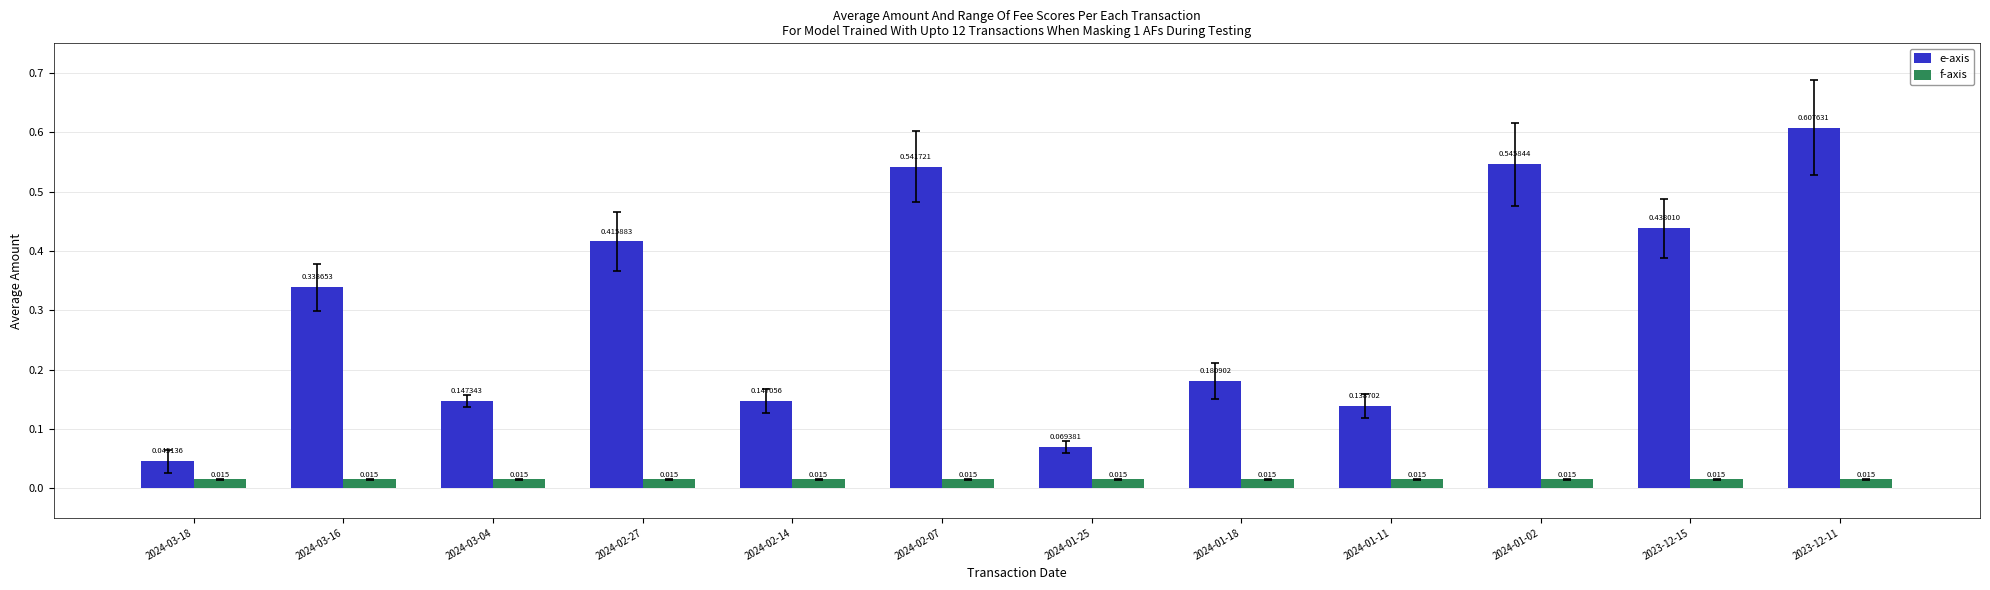

List the series in order of their peak value, lowest first.

f-axis, e-axis